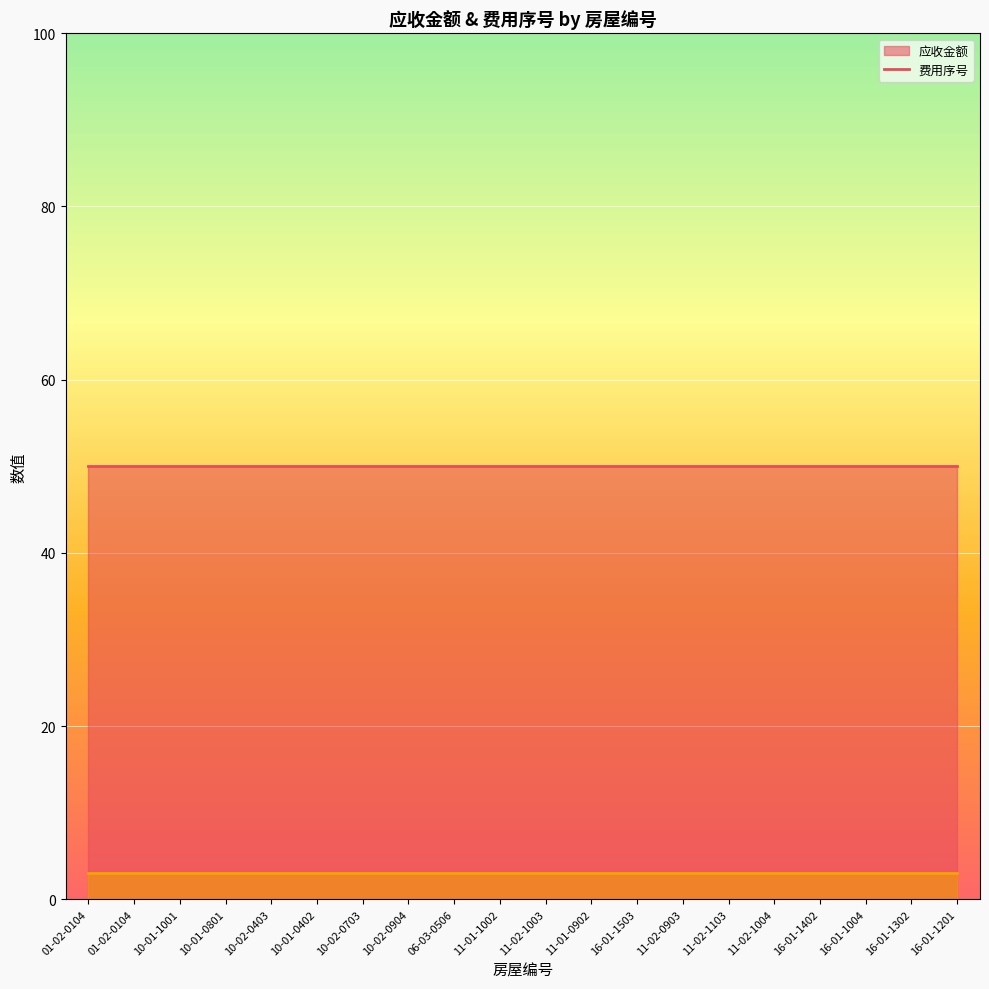

Which label corresponds to the largest value in the chart?

01-02-0104